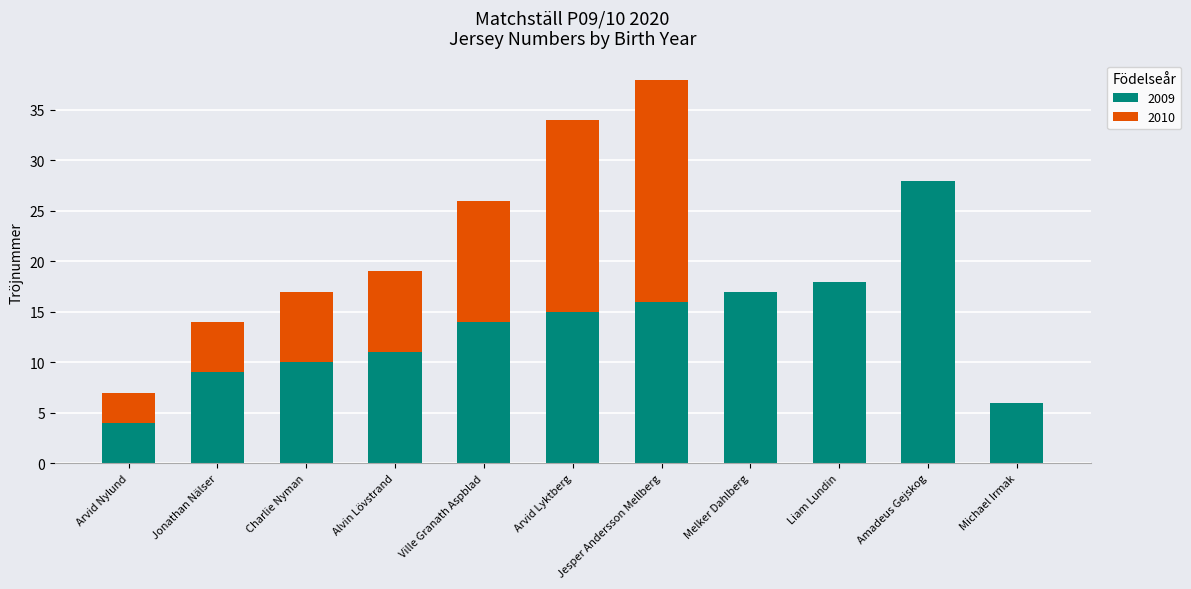

The 2009 series shows 20 at Alvin Lövstrand. True or false?

False